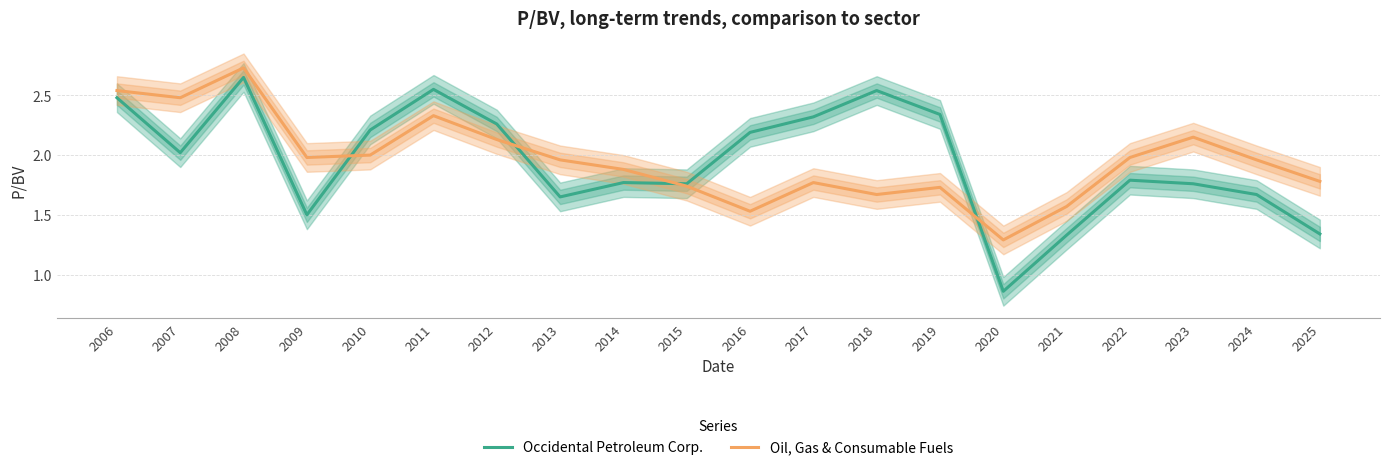

How many lines are shown in the chart?

2